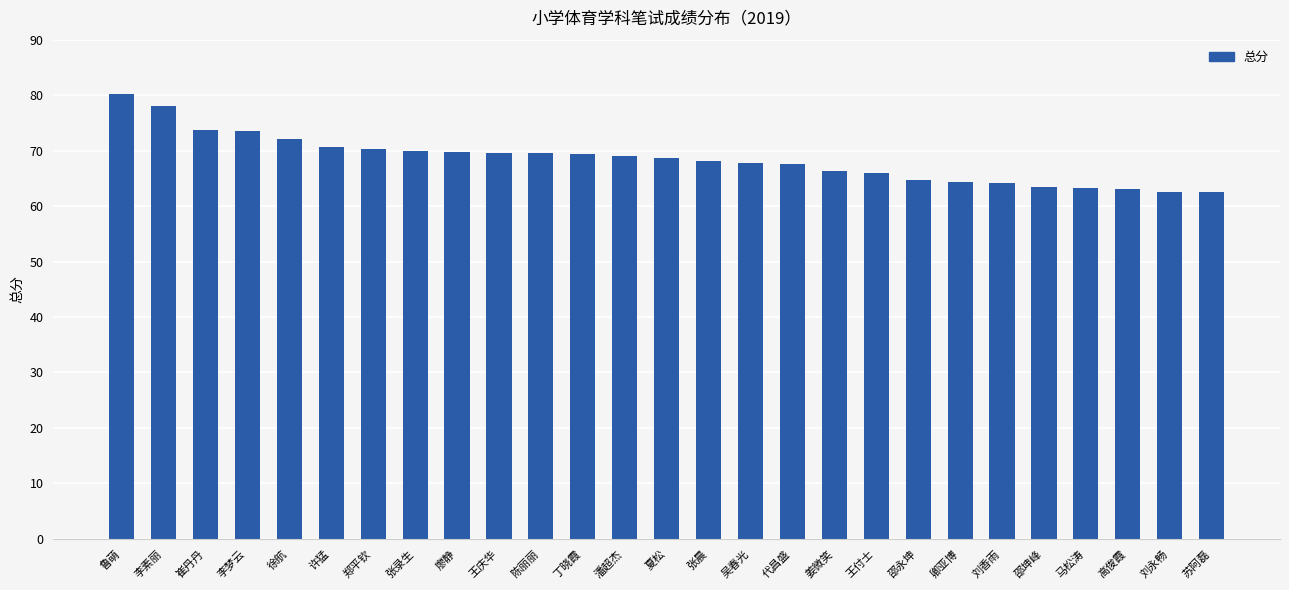

What is the label of the 26th bar from the left?

刘永畅